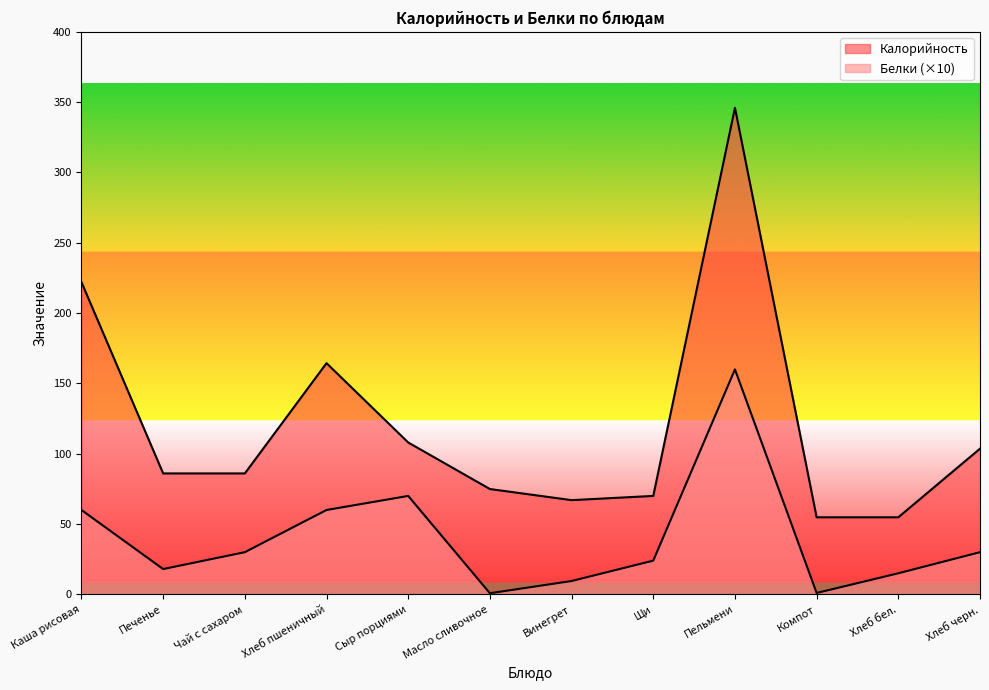

Does the chart display data point markers on the line(s)?

No